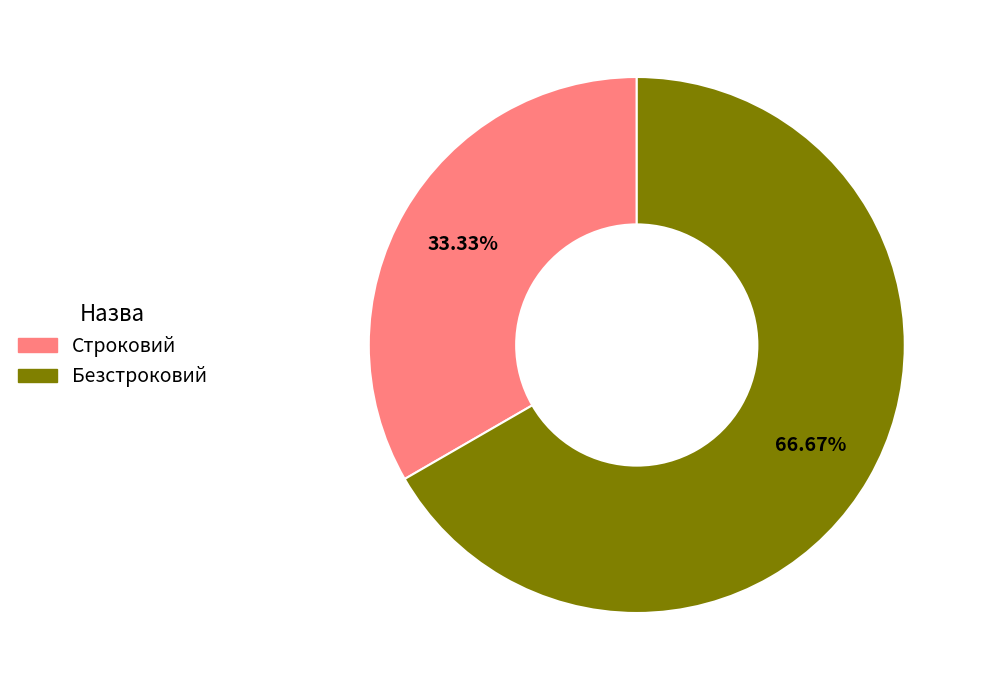

The Строковий slice represents 43% of the pie. True or false?

False